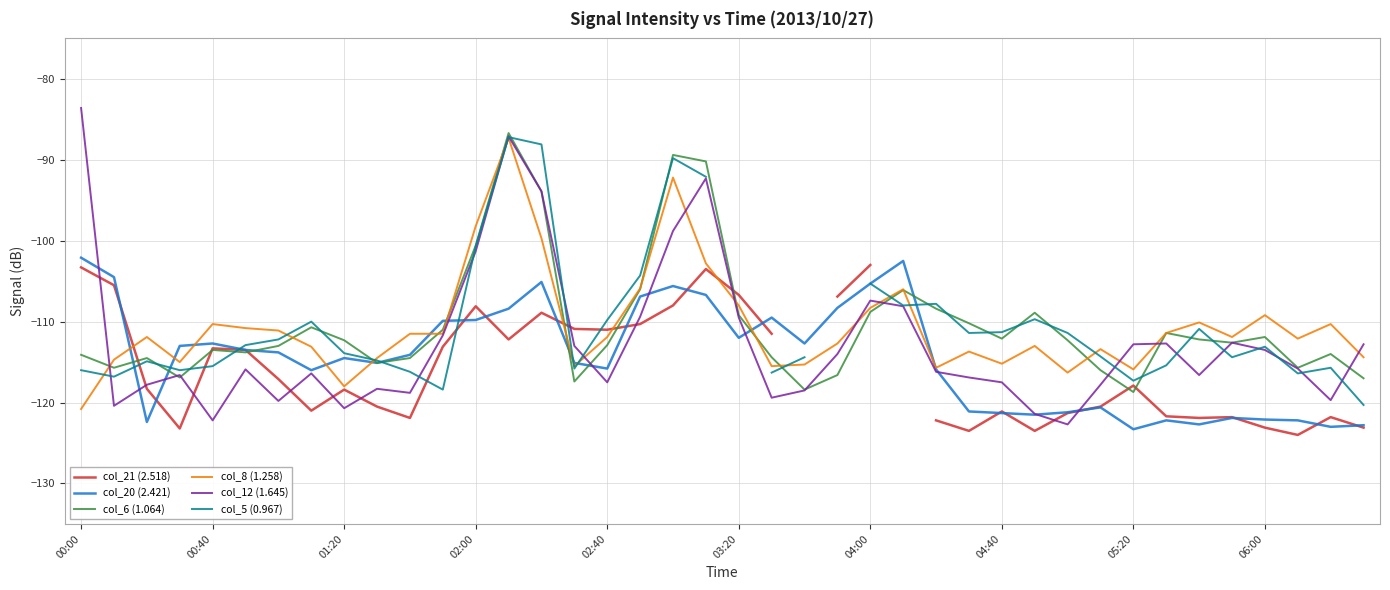

What is the highest value of the col_8 (1.258) series?

-87.3